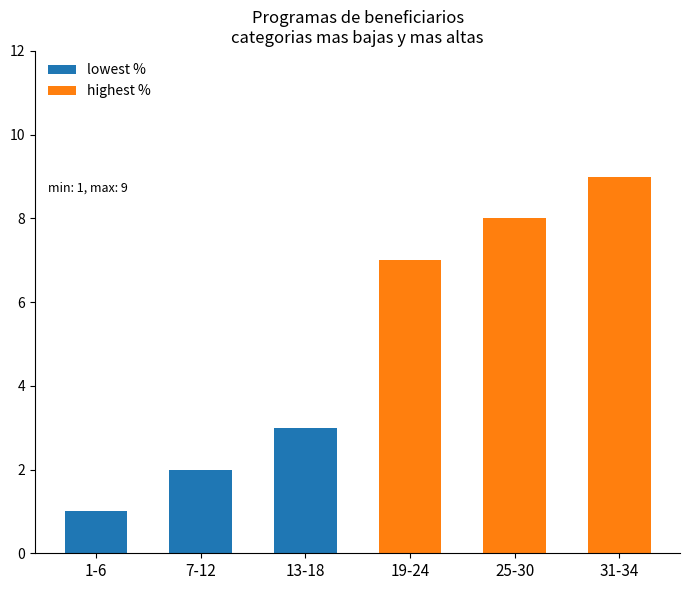

What is the difference between the second highest and second lowest values in the highest % series?

8